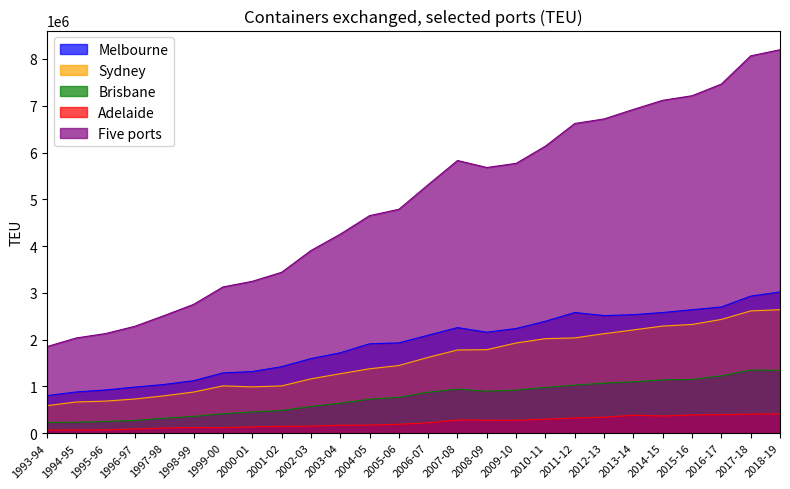

Reading left to right, list all the values displayed in this chart.

Melbourne: 1993-94=801344	1994-95=880151	1995-96=923142	1996-97=984394	1997-98=1040810	1998-99=1121161	1999-00=1287795	2000-01=1316665	2001-02=1420781	2002-03=1593798	2003-04=1717718	2004-05=1910441	2005-06=1929925	2006-07=2093611	2007-08=2256644	2008-09=2157352	2009-10=2236635	2010-11=2392974	2011-12=2579098	2012-13=2512926	2013-14=2532669	2014-15=2578839	2015-16=2638536	2016-17=2697068	2017-18=2929338	2018-19=3018612
Sydney: 1993-94=587670	1994-95=666586	1995-96=684714	1996-97=730446	1997-98=798209	1998-99=878580	1999-00=1010509	2000-01=988967	2001-02=1009453	2002-03=1160513	2003-04=1270256	2004-05=1375610	2005-06=1445465	2006-07=1620121	2007-08=1778425	2008-09=1783920	2009-10=1927520	2010-11=2020151	2011-12=2036064	2012-13=2126284	2013-14=2206401	2014-15=2289673	2015-16=2323722	2016-17=2431013	2017-18=2613361	2018-19=2639852
Brisbane: 1993-94=228055	1994-95=232693	1995-96=249439	1996-97=272632	1997-98=317568	1998-99=357703	1999-00=414449	2000-01=453257	2001-02=481623	2002-03=570204	2003-04=639272	2004-05=726147	2005-06=766278	2006-07=875045	2007-08=940760	2008-09=896167	2009-10=919242	2010-11=978815	2011-12=1025069	2012-13=1069881	2013-14=1097365	2014-15=1138706	2015-16=1147173	2016-17=1224829	2017-18=1349176	2018-19=1342076
Adelaide: 1993-94=64619	1994-95=66525	1995-96=69355	1996-97=88497	1997-98=107912	1998-99=120586	1999-00=115506	2000-01=133236	2001-02=145226	2002-03=148333	2003-04=169108	2004-05=170585	2005-06=189391	2006-07=219117	2007-08=280121	2008-09=276545	2009-10=274501	2010-11=297701	2011-12=323834	2012-13=339061	2013-14=382681	2014-15=365874	2015-16=389684	2016-17=395276	2017-18=407059	2018-19=410970
Five ports: 1993-94=1850862	1994-95=2035227	1995-96=2129330	1996-97=2285533	1997-98=2515301	1998-99=2753727	1999-00=3125622	2000-01=3246269	2001-02=3438892	2002-03=3904190	2003-04=4253659	2004-05=4650096	2005-06=4786487	2006-07=5312976	2007-08=5829477	2008-09=5679475	2009-10=5768095	2010-11=6137455	2011-12=6620983	2012-13=6718448	2013-14=6922197	2014-15=7116654	2015-16=7214222	2016-17=7464119	2017-18=8067180	2018-19=8197898